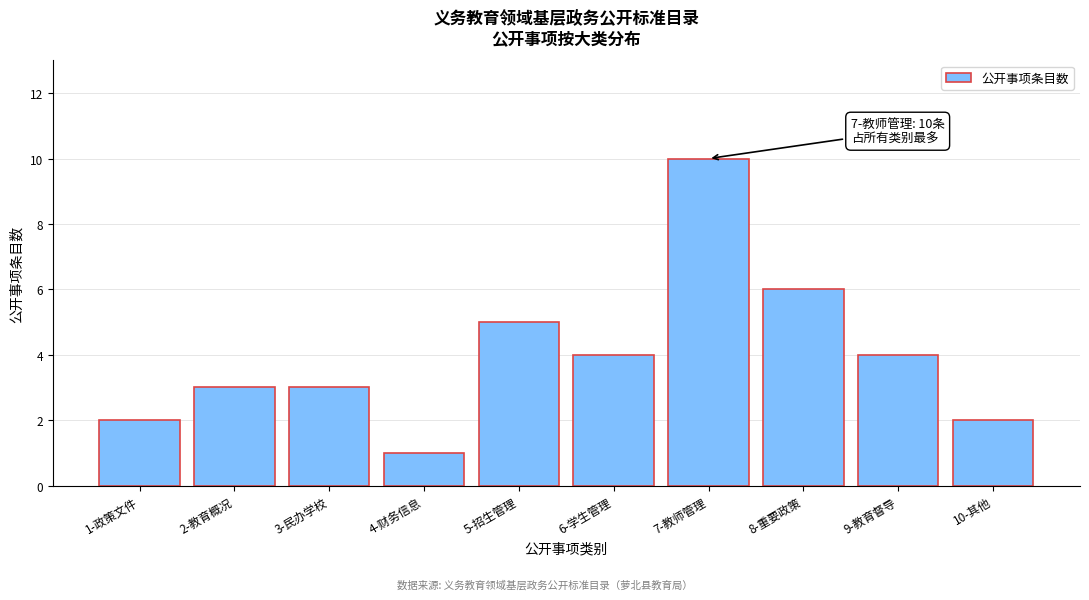

Reading left to right, extract all data points from this chart.

1-政策文件=2	2-教育概况=3	3-民办学校=3	4-财务信息=1	5-招生管理=5	6-学生管理=4	7-教师管理=10	8-重要政策=6	9-教育督导=4	10-其他=2